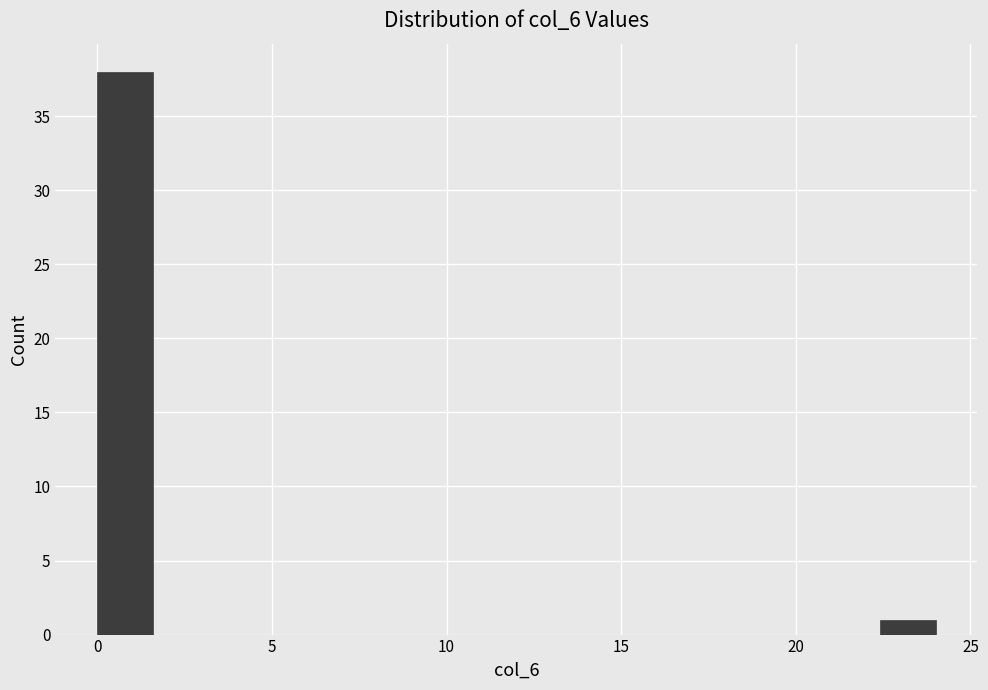

Around what value on the x-axis is the tallest bar? Give the approximate position of its centre, as read against the axis.

1.0